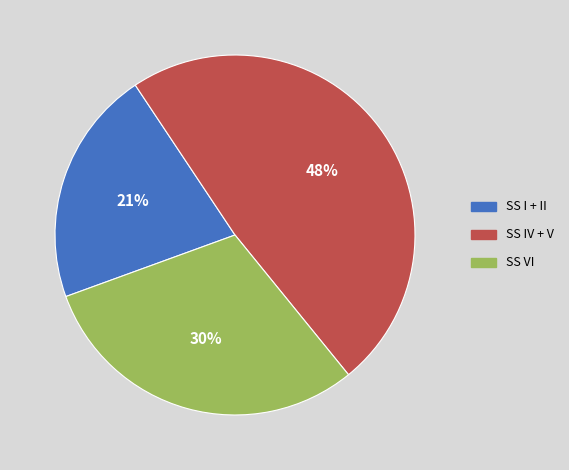

Which slice is the largest?

SS IV + V